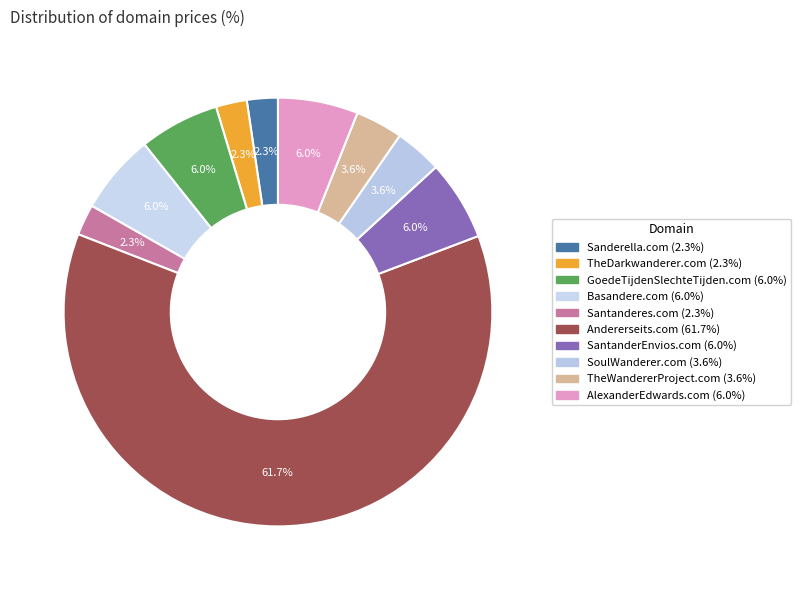

To the nearest percent, what portion does Sanderella.com represent?

2%